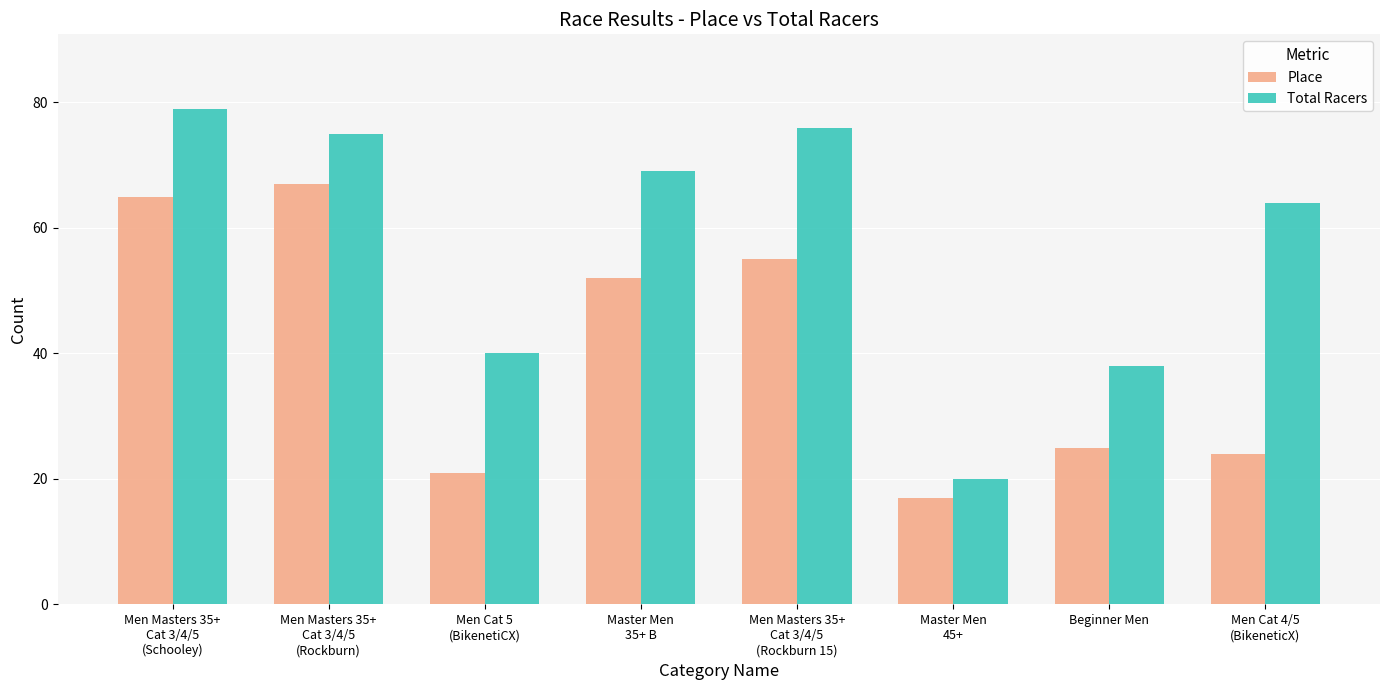

Where is Total Racers nearest to the value 49?

Men Cat 5
(BikenetiCX)